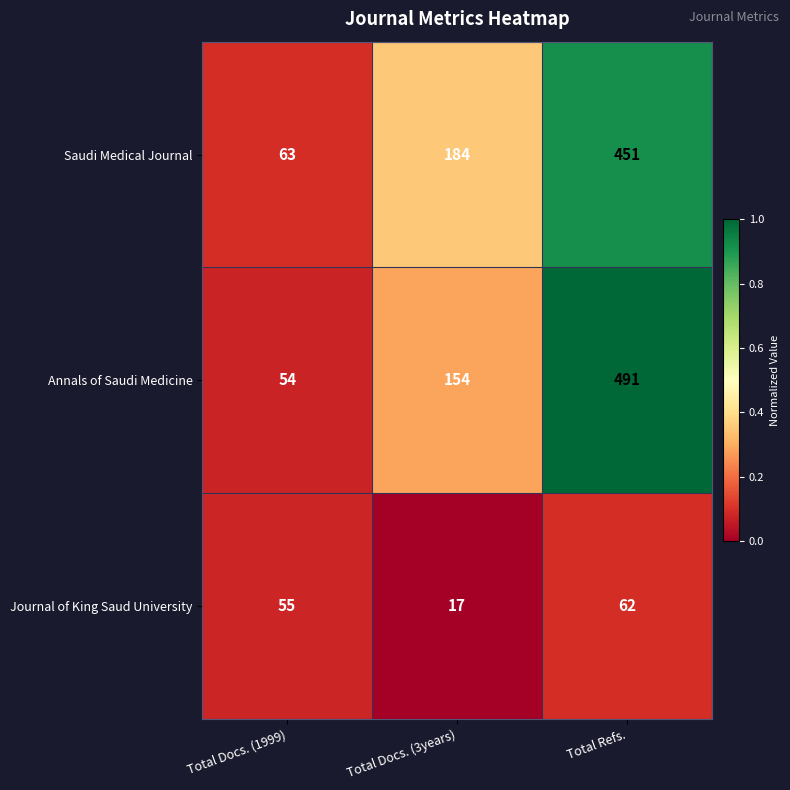

Where is Saudi Medical Journal nearest to the value 257?

Total Docs. (3years)